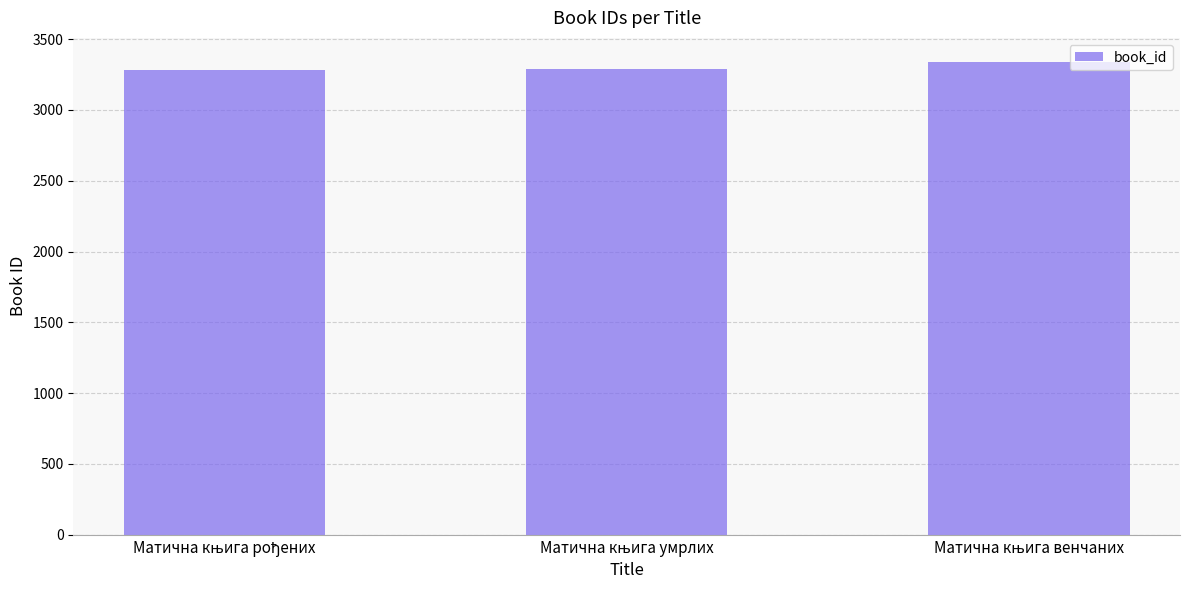

What is the value of the 1st bar from the left?

3284